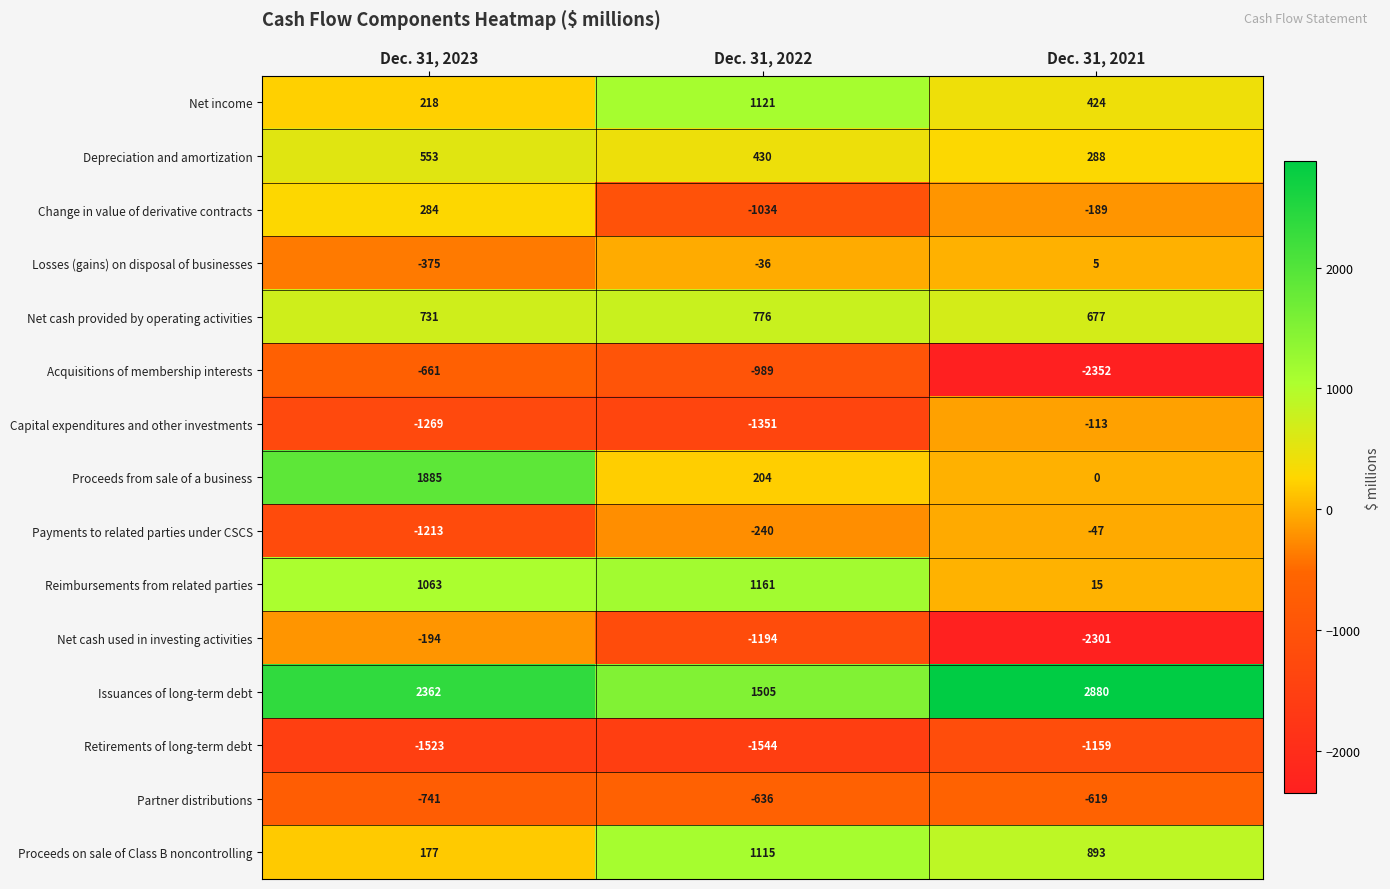

At which category is the sum across all series the highest?

Dec. 31, 2023